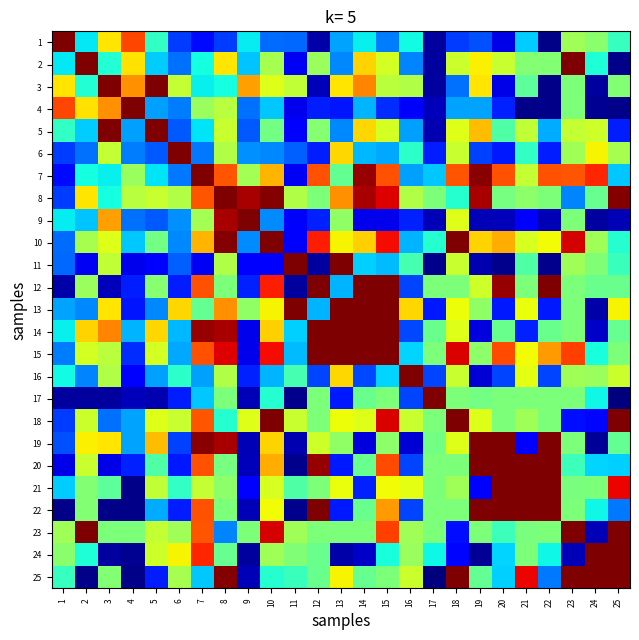

At 7, list the series in order from smallest to largest.

11, 1, 6, 16, 25, 17, 5, 3, 2, 13, 4, 9, 21, 10, 8, 18, 23, 15, 20, 12, 22, 24, 14, 19, 7